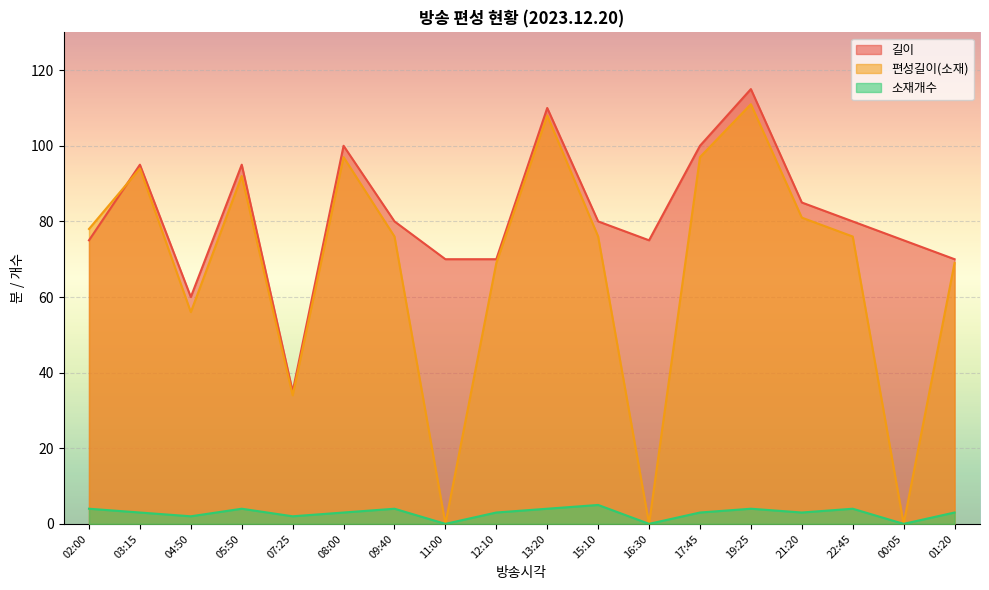

In 길이, how many points are lower than both neighbors (excluding endpoints)?

3